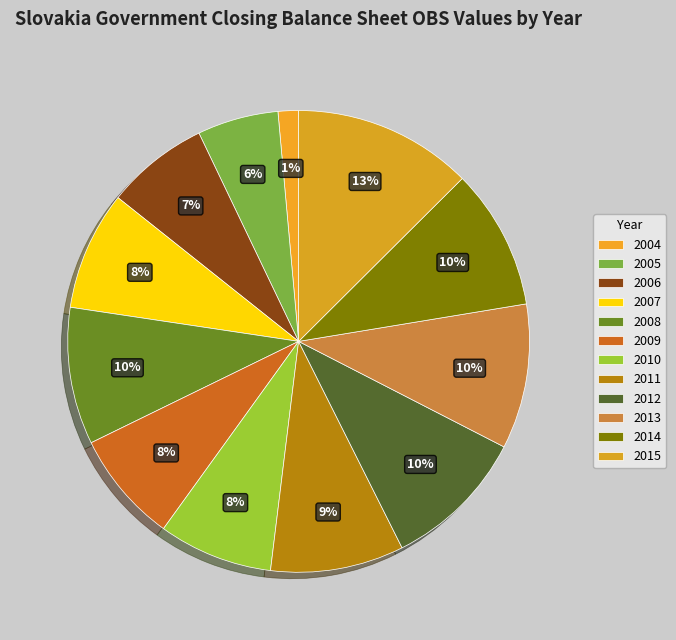

Which category has the smallest portion of the pie?

2004